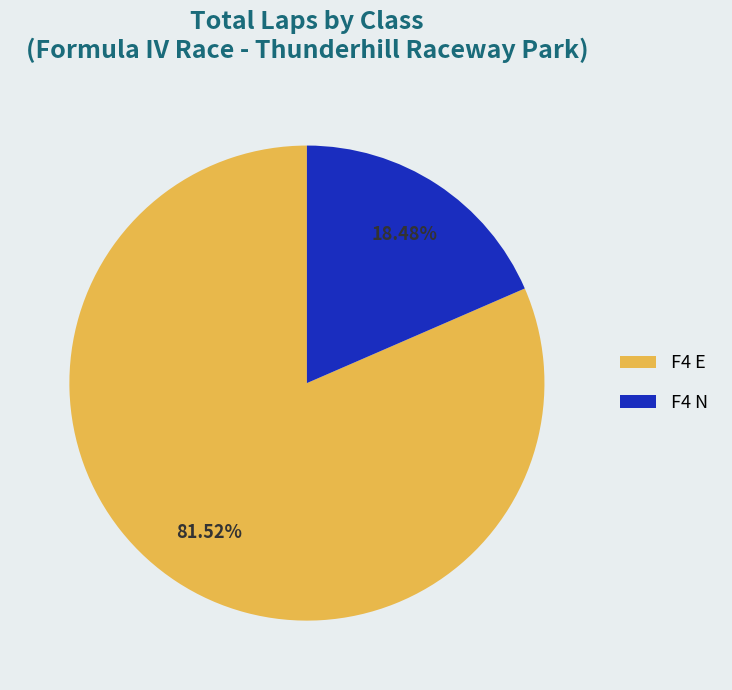

Is there any slice that represents more than half of the pie?

Yes